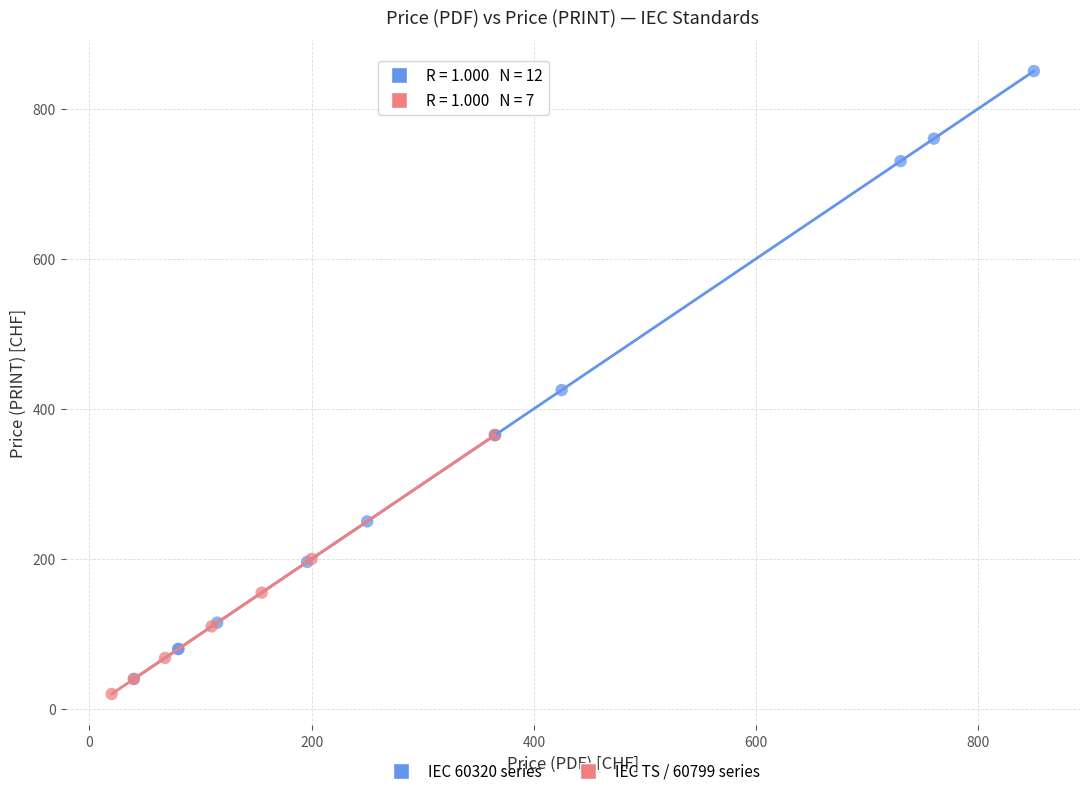

Which series reaches the minimum Y coordinate?

IEC TS / 60799 series